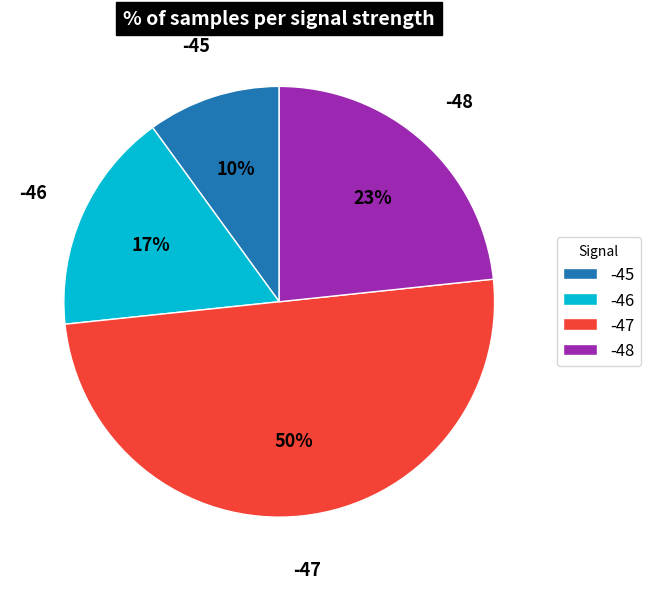

To the nearest percent, what percentage of the pie is -47?

50%